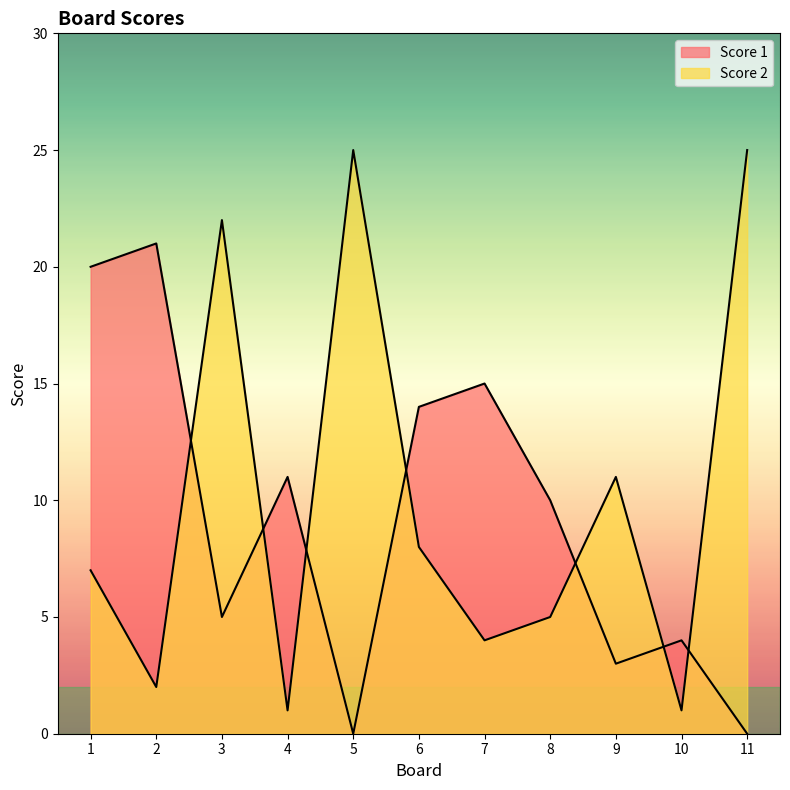

The value of Score 2 at 4 is 1. True or false?

False